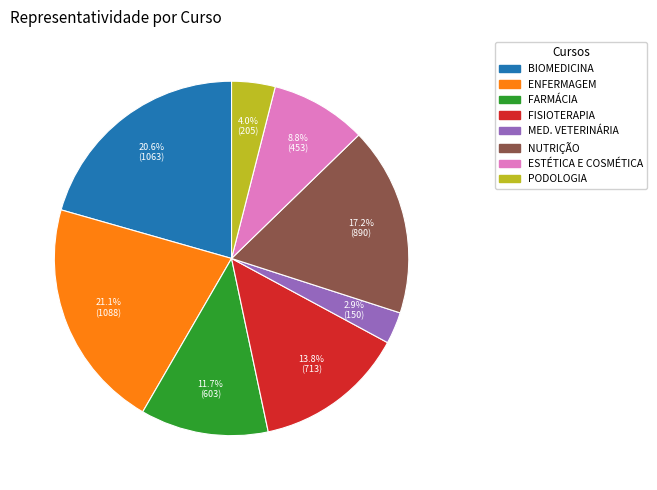

Does any single category account for the majority?

No